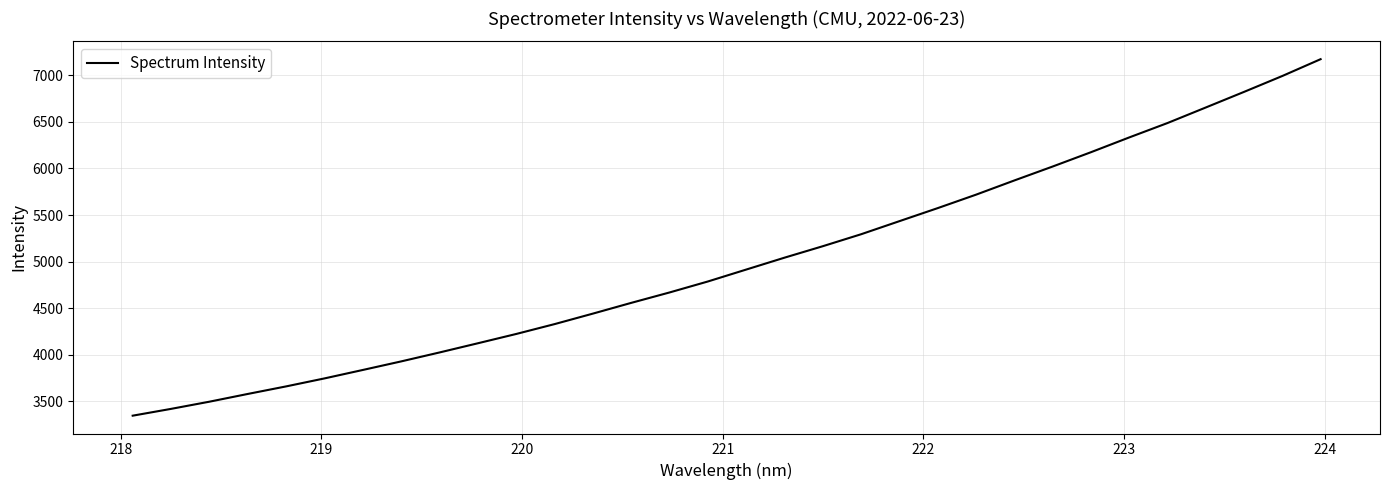

What is the difference between the maximum and minimum values?

3826.6